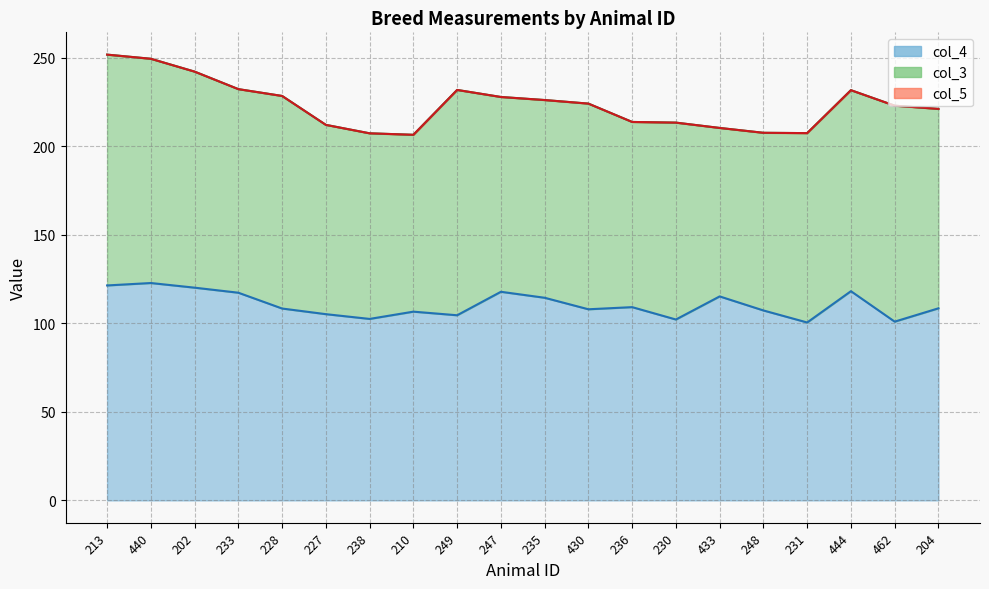

What is the lowest value of the col_5 series?

206.6